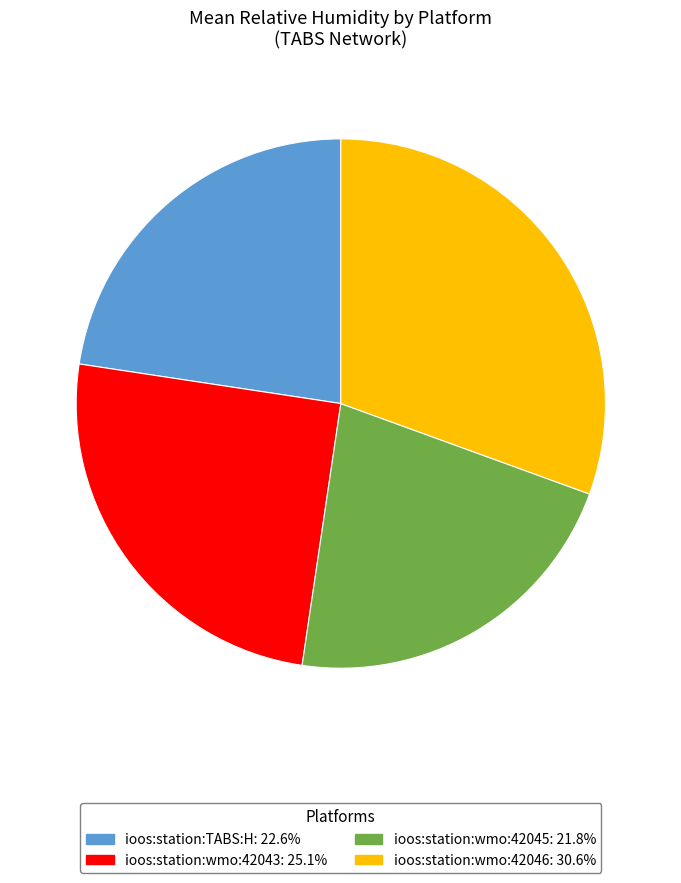

Between ioos:station:wmo:42045 and ioos:station:wmo:42043, which is larger?

ioos:station:wmo:42043